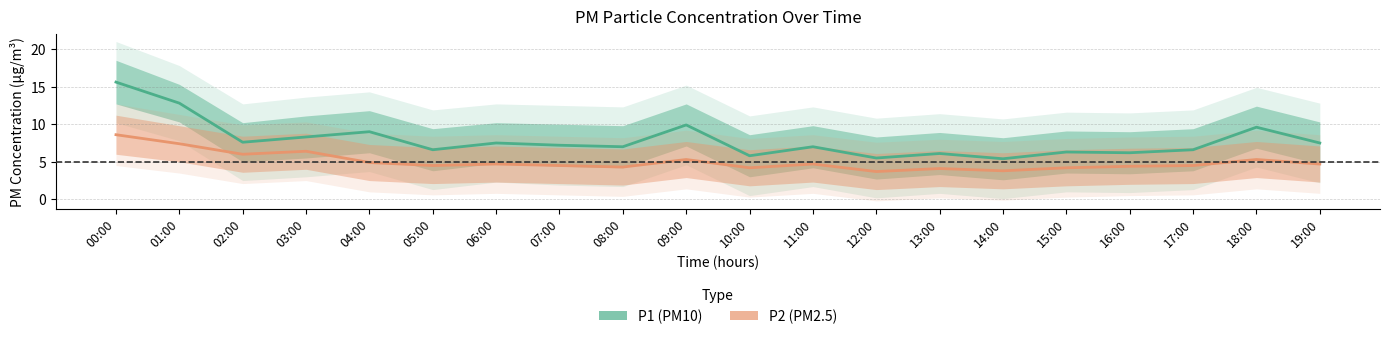

Reading left to right, transcribe all the data shown in this chart.

P1 (PM10): 00:00=15.6	01:00=12.8	02:00=7.6	03:00=8.3	04:00=9.0	05:00=6.6	06:00=7.5	07:00=7.2	08:00=7.0	09:00=9.9	10:00=5.8	11:00=7.0	12:00=5.5	13:00=6.1	14:00=5.4	15:00=6.3	16:00=6.2	17:00=6.6	18:00=9.6	19:00=7.5
P2 (PM2.5): 00:00=8.6	01:00=7.4	02:00=6.0	03:00=6.4	04:00=4.9	05:00=4.5	06:00=4.7	07:00=4.5	08:00=4.3	09:00=5.3	10:00=4.2	11:00=4.7	12:00=3.7	13:00=4.1	14:00=3.8	15:00=4.2	16:00=4.4	17:00=4.5	18:00=5.3	19:00=4.7